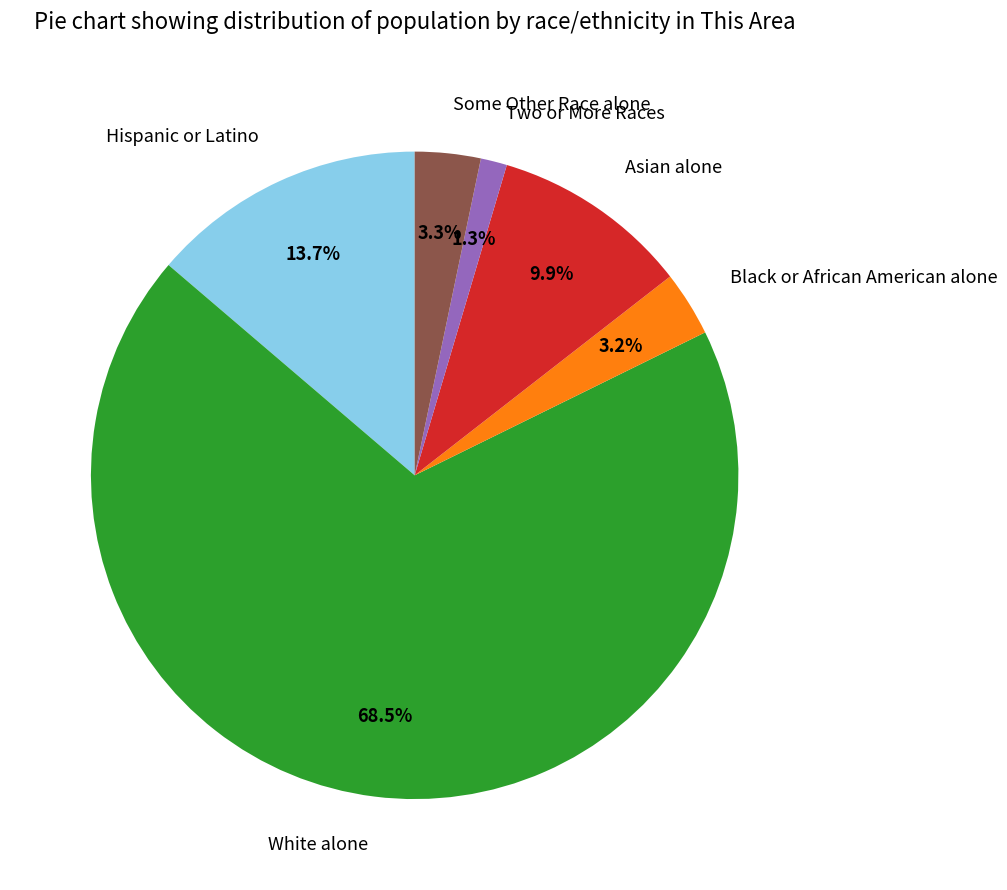

How many slices are in this pie chart?

6